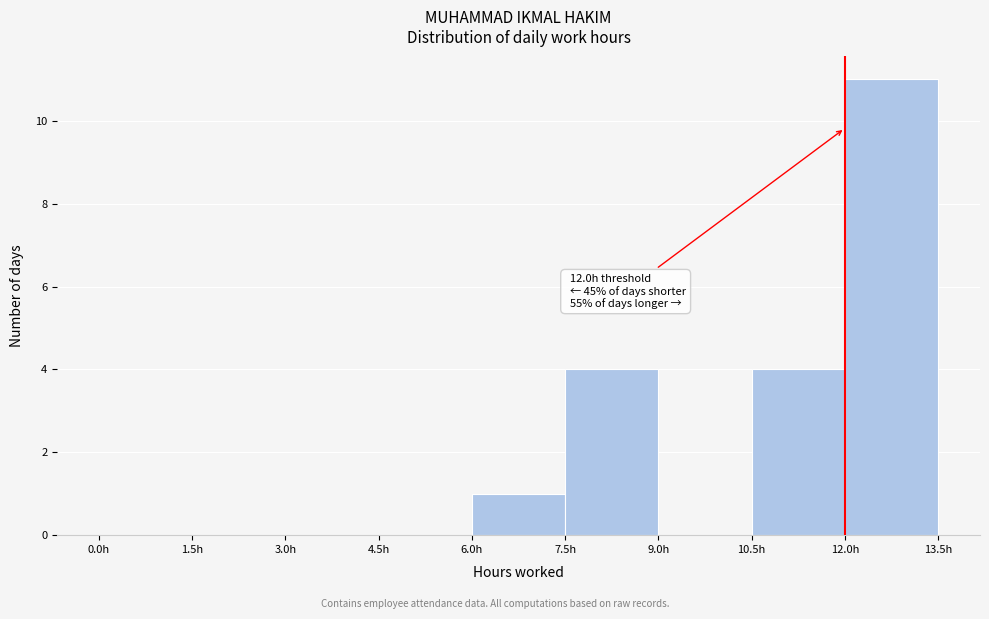

Over which range of the x-axis is the bar tallest?

12.0 to 13.5